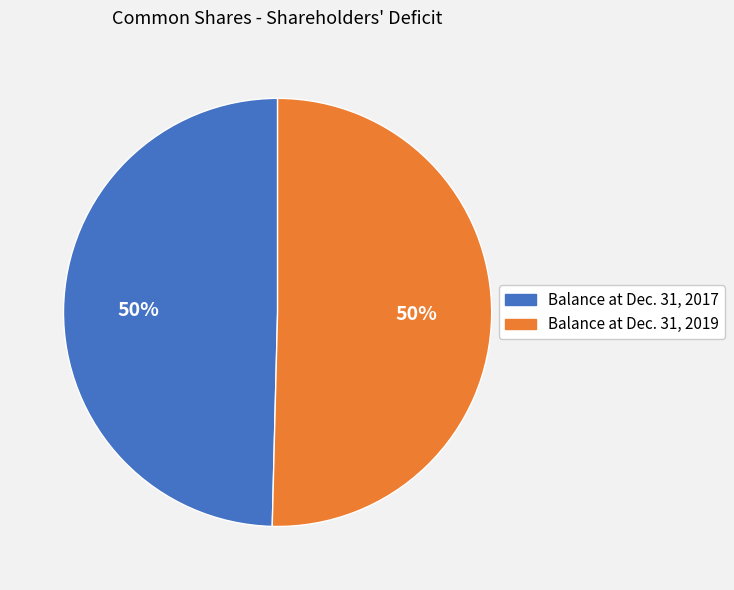

To the nearest percent, what is the combined percentage of Balance at Dec. 31, 2017 and Balance at Dec. 31, 2019?

100%